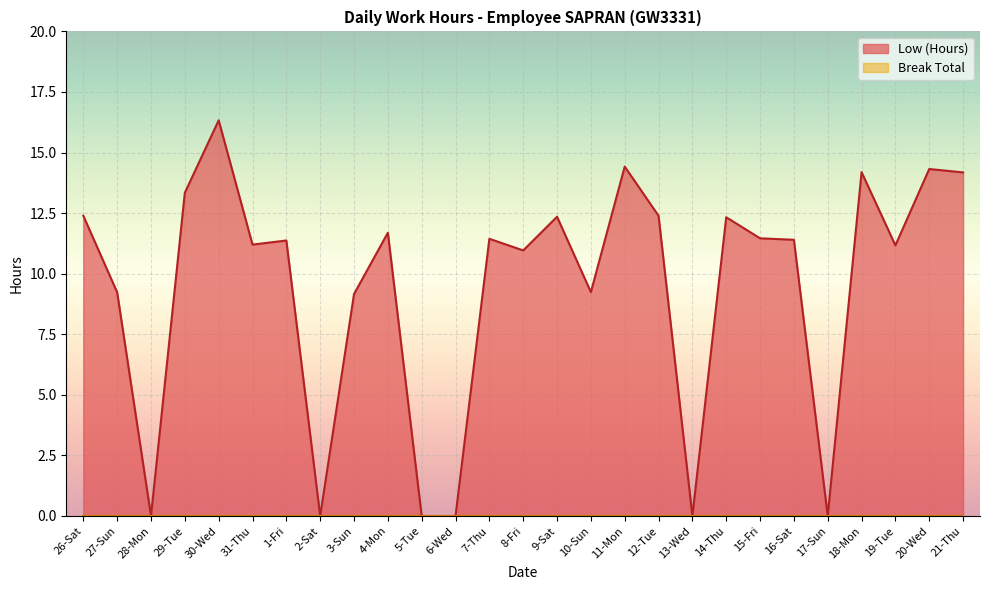

Rank the categories by value from lowest to highest.

28-Mon, 2-Sat, 5-Tue, 6-Wed, 13-Wed, 17-Sun, 3-Sun, 27-Sun, 10-Sun, 8-Fri, 19-Tue, 31-Thu, 1-Fri, 16-Sat, 7-Thu, 15-Fri, 4-Mon, 14-Thu, 9-Sat, 26-Sat, 12-Tue, 29-Tue, 21-Thu, 18-Mon, 20-Wed, 11-Mon, 30-Wed